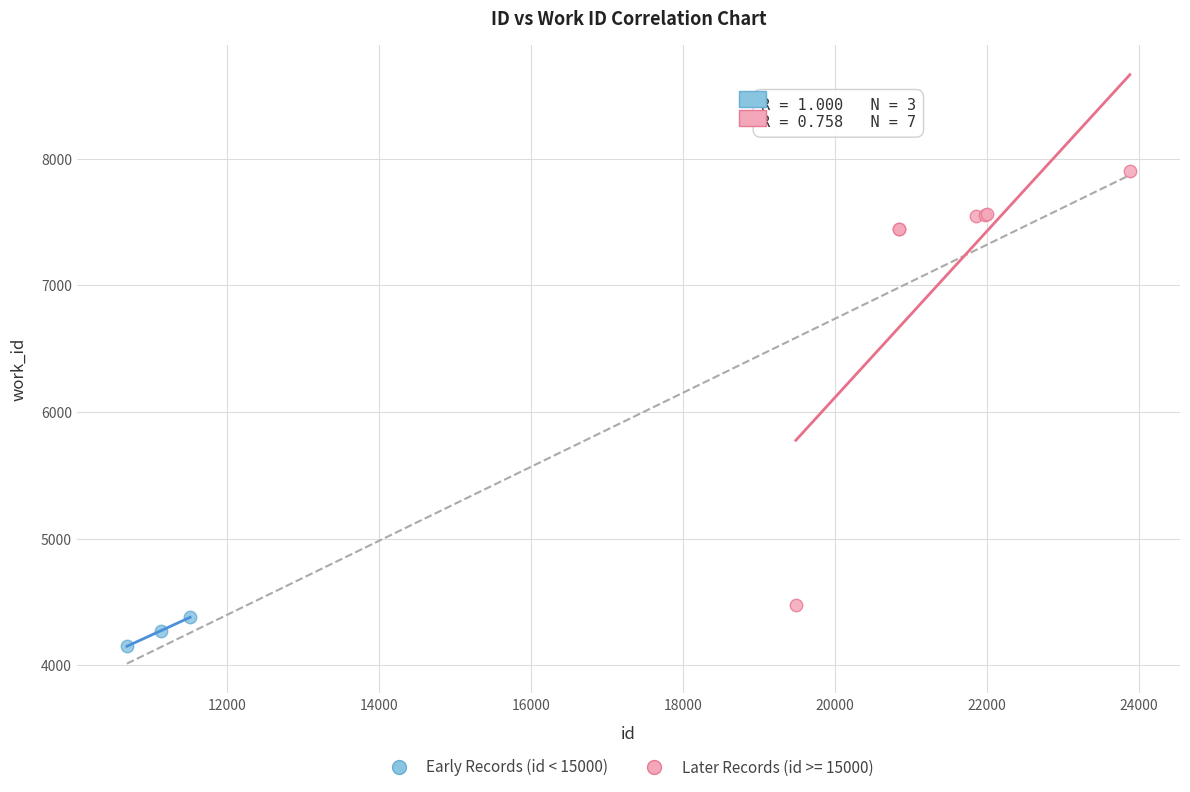

Which series has the largest Y range (max minus min)?

Later Records (id >= 15000)